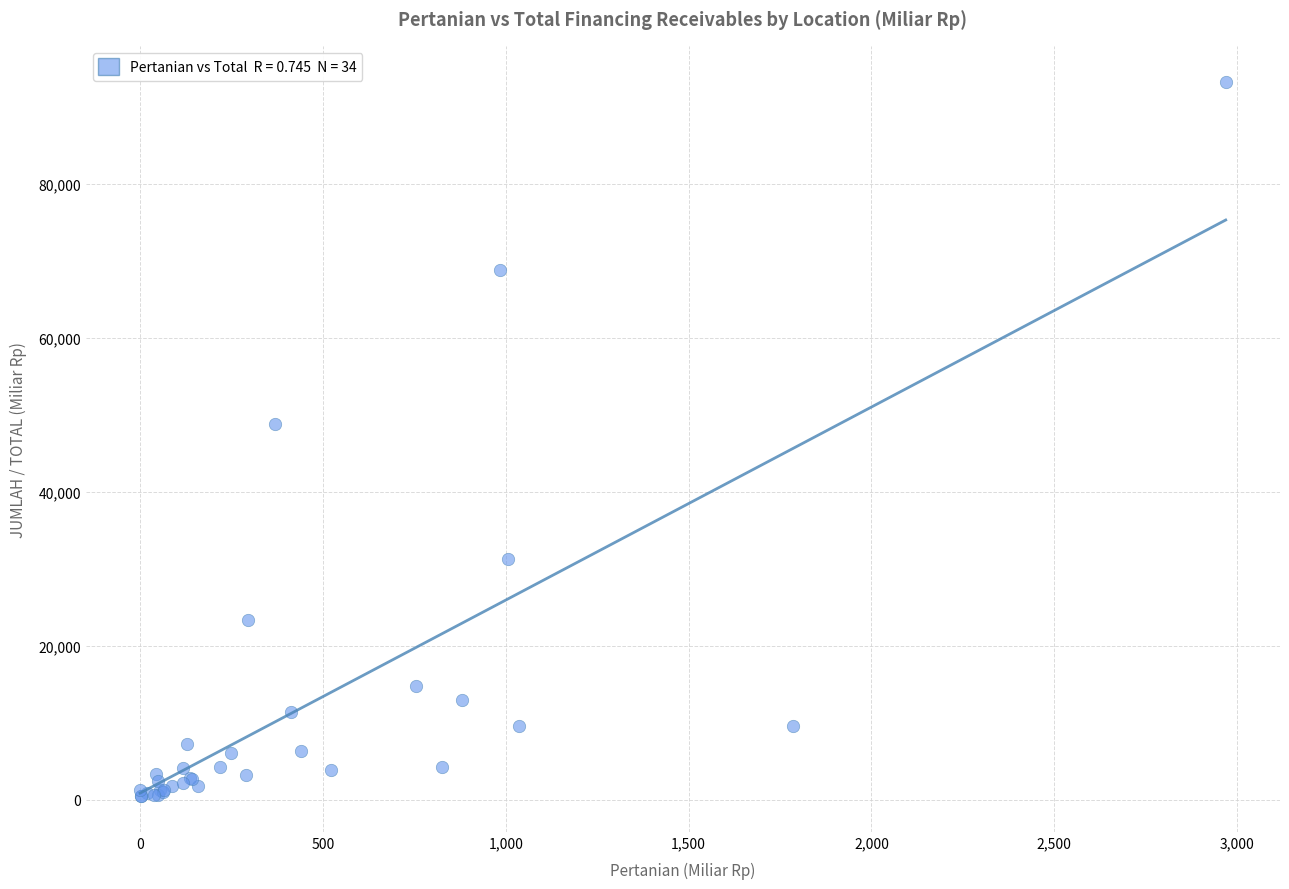

What Y value in the scatter plot is closest to 46862?

48822.5